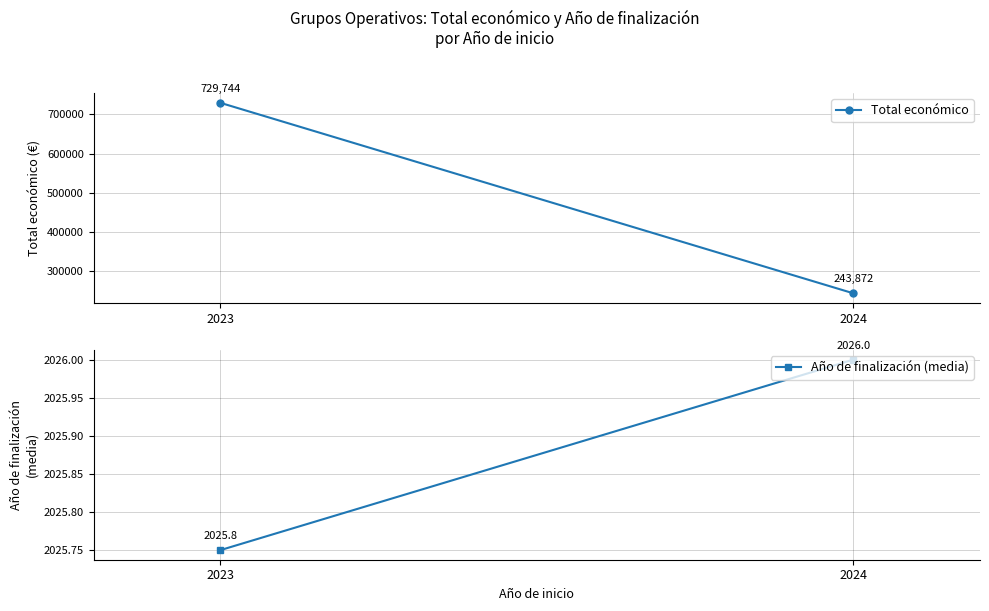

At 2024, list the series in order from smallest to largest.

Año de finalización (media), Total económico